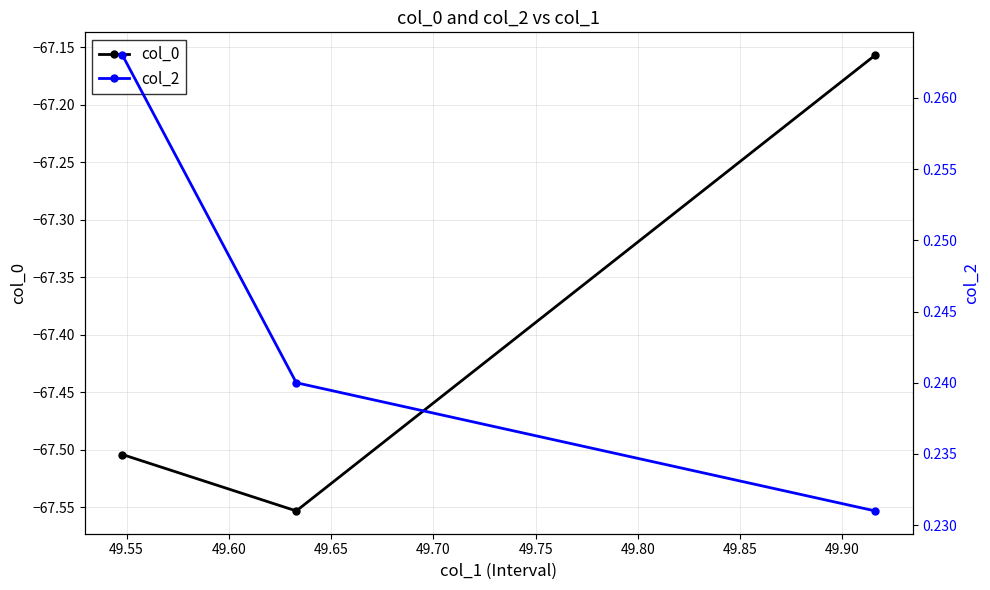

What is the value of the col_2 point at the 3rd from the left?

0.2